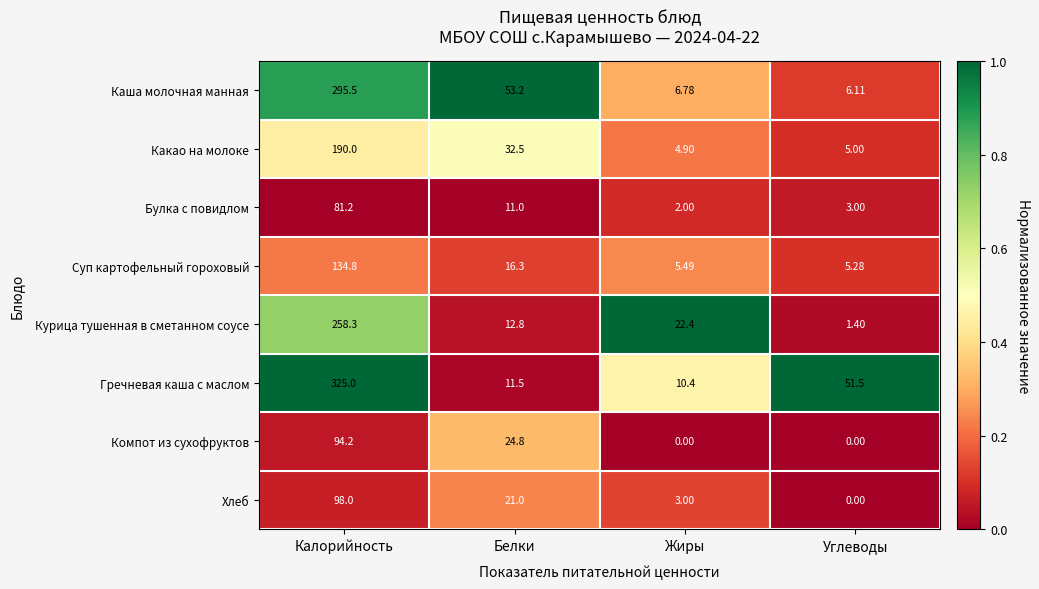

Which series changed the most between Жиры and Углеводы?

Гречневая каша с маслом